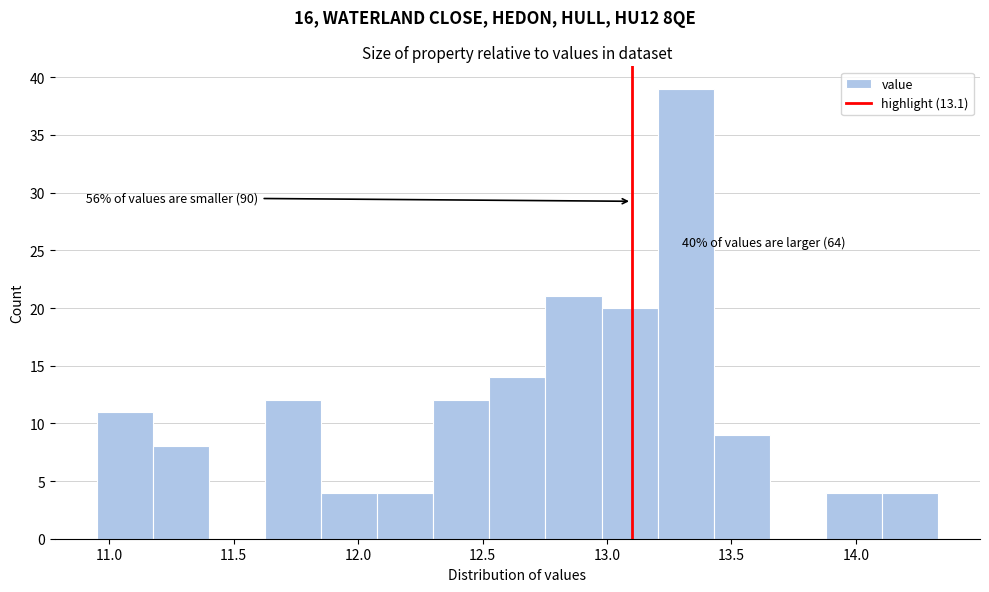

Over which range of the x-axis is the bar tallest?

13.20 to 13.45